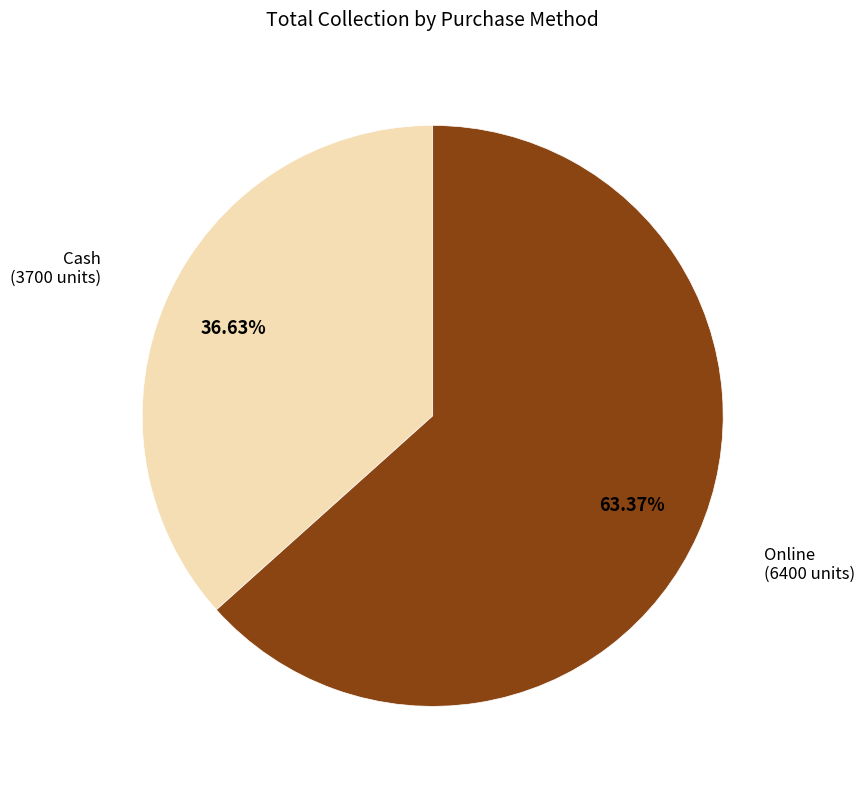

To the nearest percent, what is the difference between the Online and Cash slice percentages?

27%